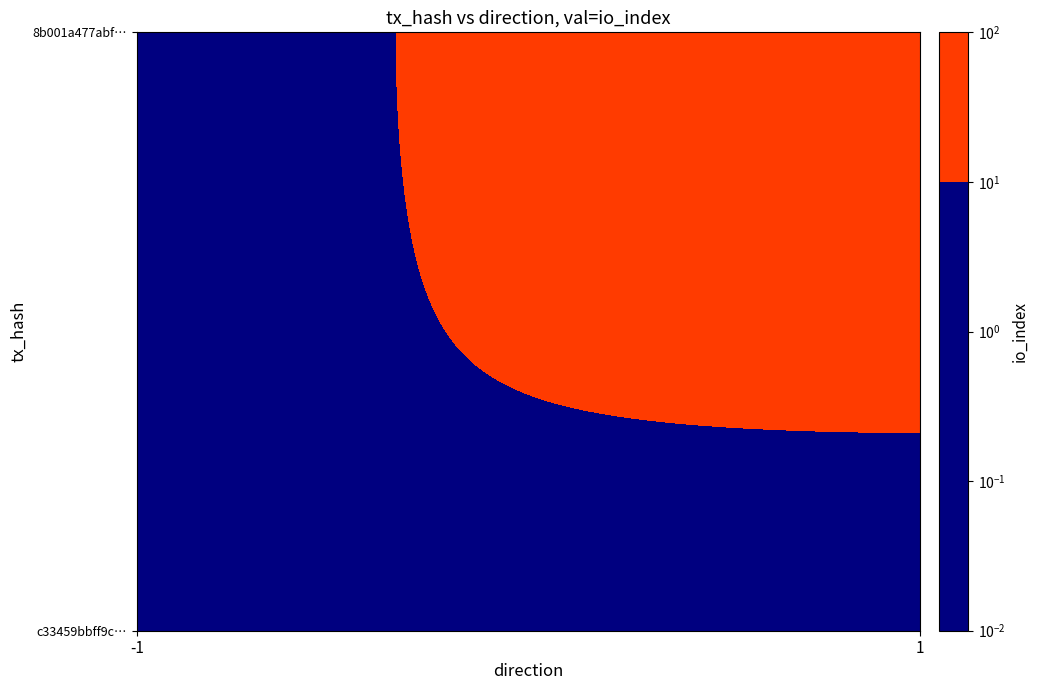

What is the sum of the 8b001a477abff4e5717952237ba153342aef927 values at direction and io_index?

40